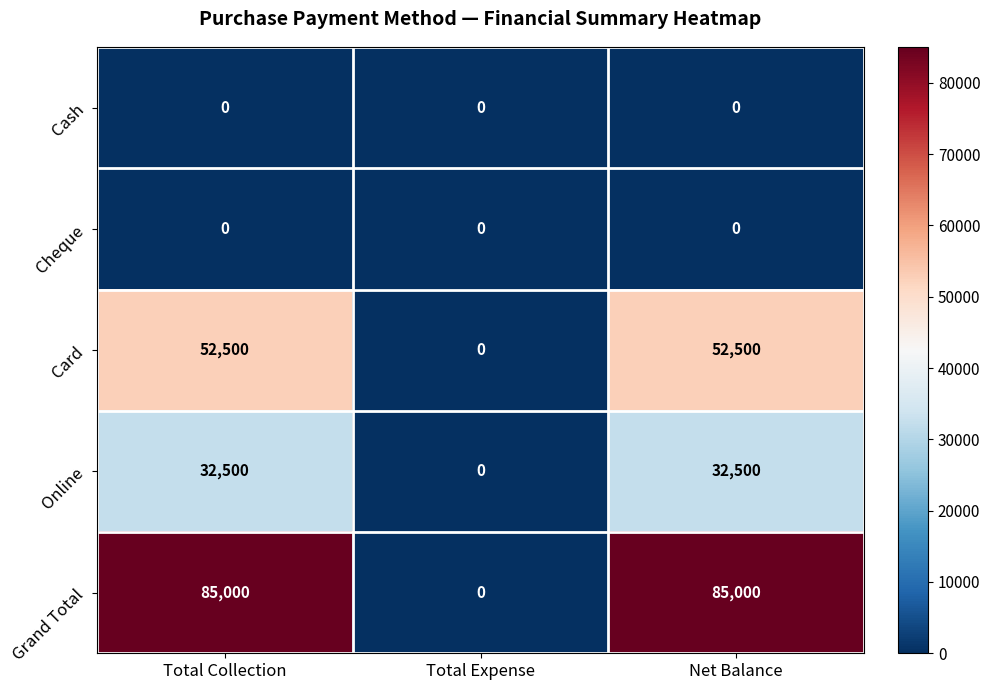

Which series has the widest spread of values?

Grand Total